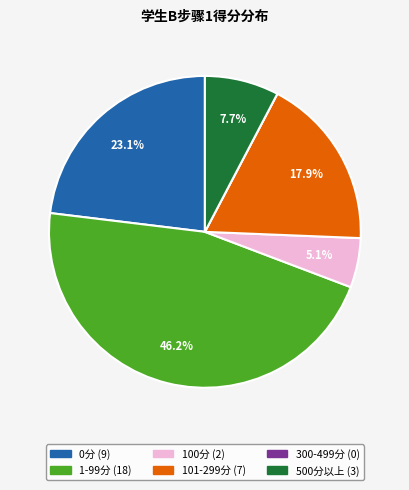

Is there a majority slice in this chart?

No